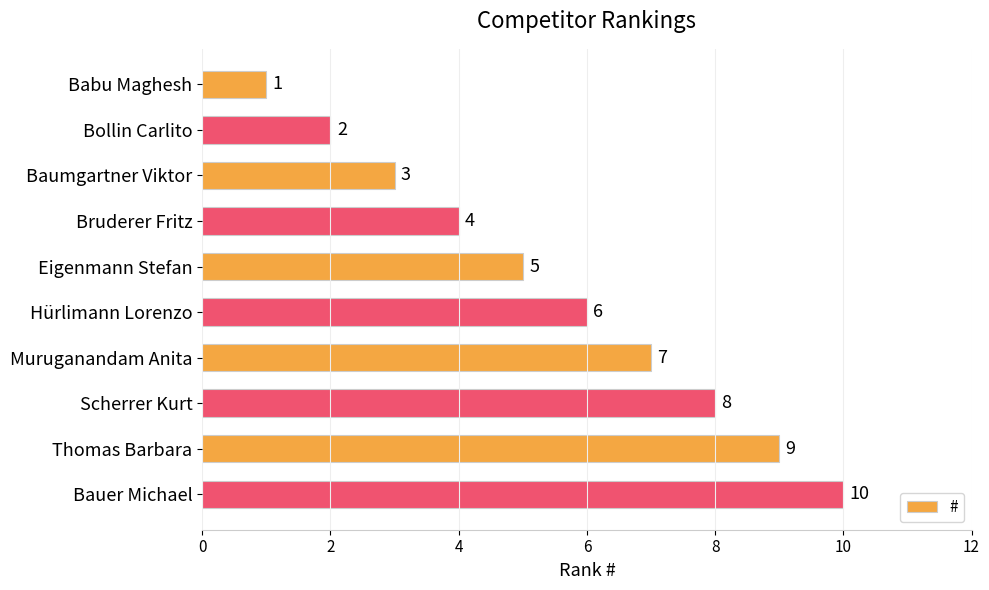

What is the ratio of the value at Bollin Carlito to the value at Bruderer Fritz?

0.5